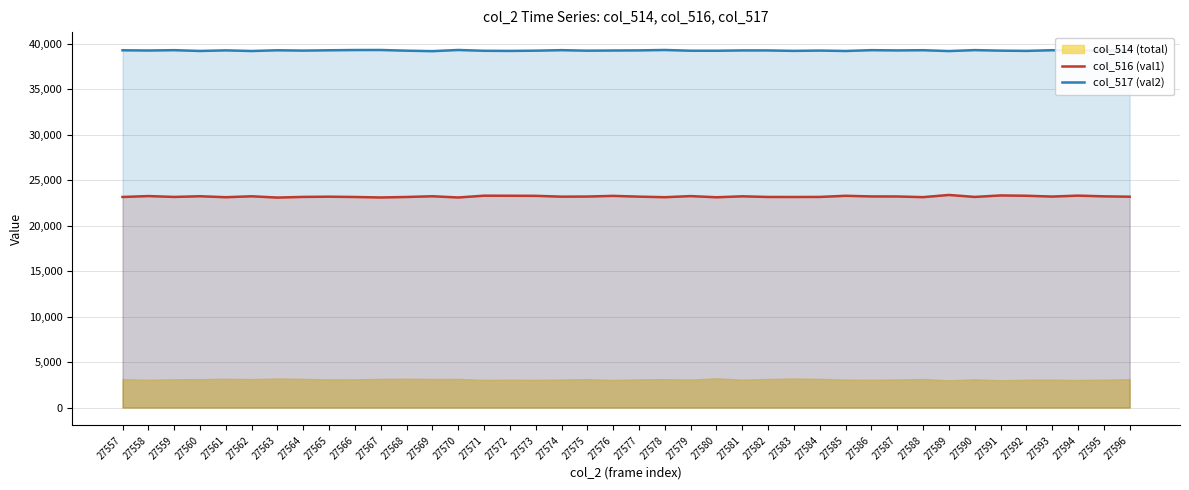

Which series has the largest total across all categories?

col_517 (val2)